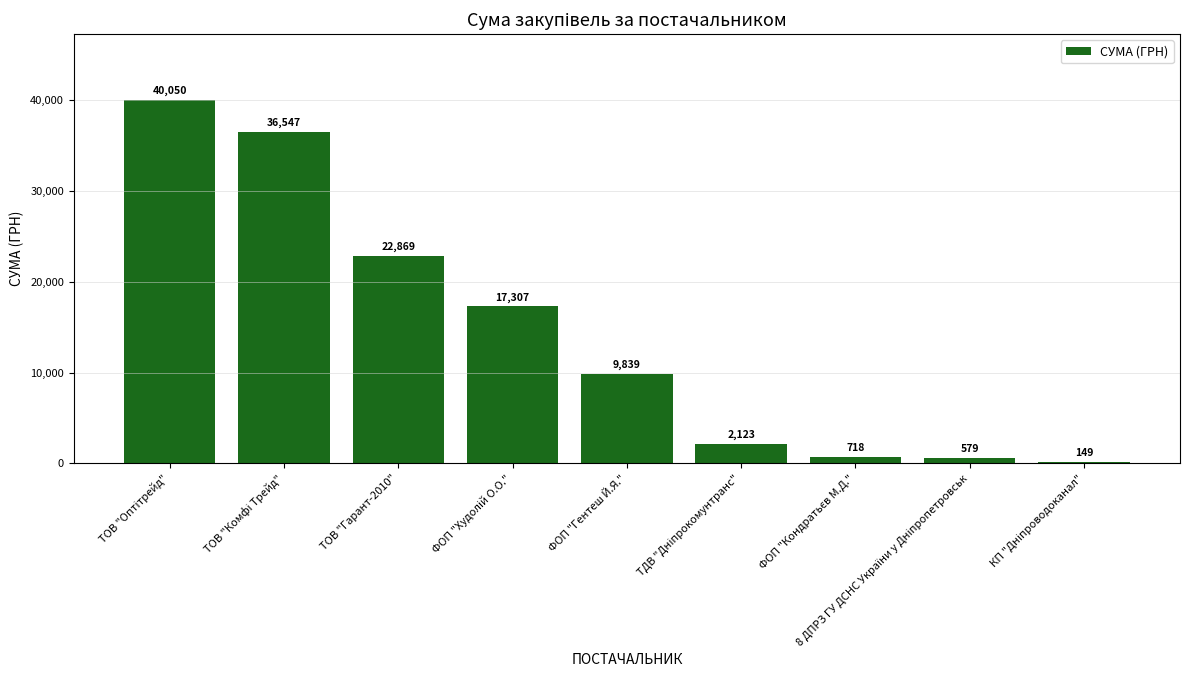

What is the change in value from ТОВ "Гарант-2010" to ФОП "Гентеш Й.Я."?

-13030.0